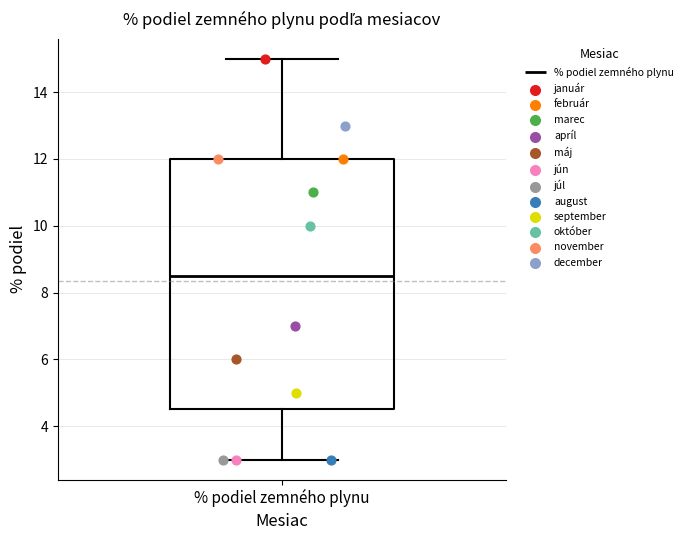

Where is the upper edge of the box for % podiel zemného plynu on the y-axis? The values are not printed on the chart, so give them approximately, as read against the axis.

12.0